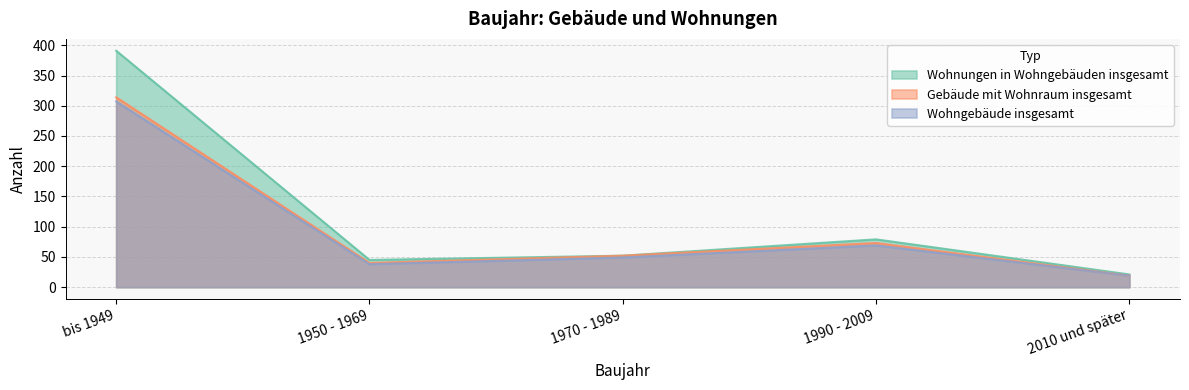

Reading left to right, list all the values displayed in this chart.

Wohnungen in Wohngebäuden insgesamt: 391	45	52	79	21
Gebäude mit Wohnraum insgesamt: 314	40	52	73	19
Wohngebäude insgesamt: 307	38	49	69	19